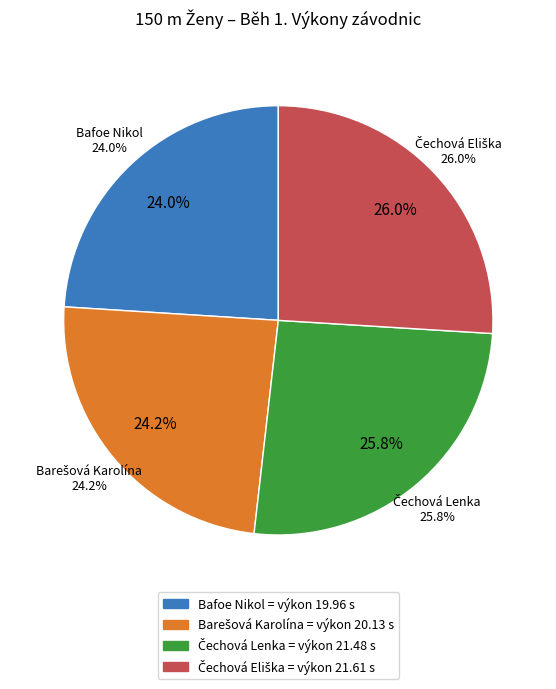

Which category has the biggest portion of the pie?

Čechová Eliška